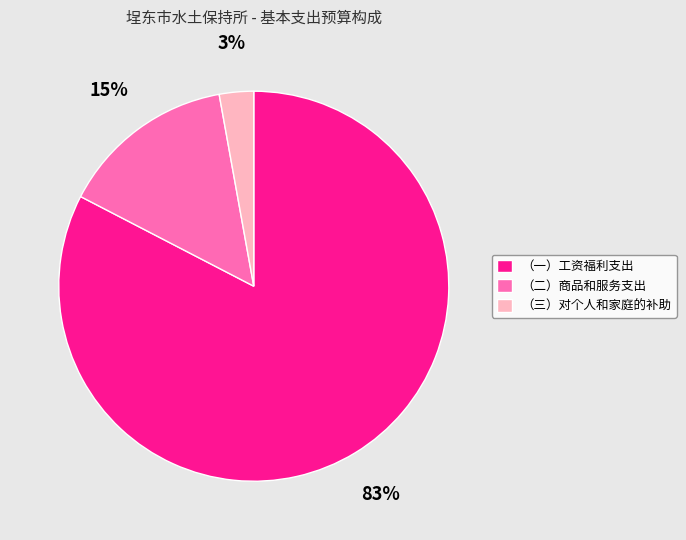

True or false: （一）工资福利支出 accounts for 75% of the total.

False